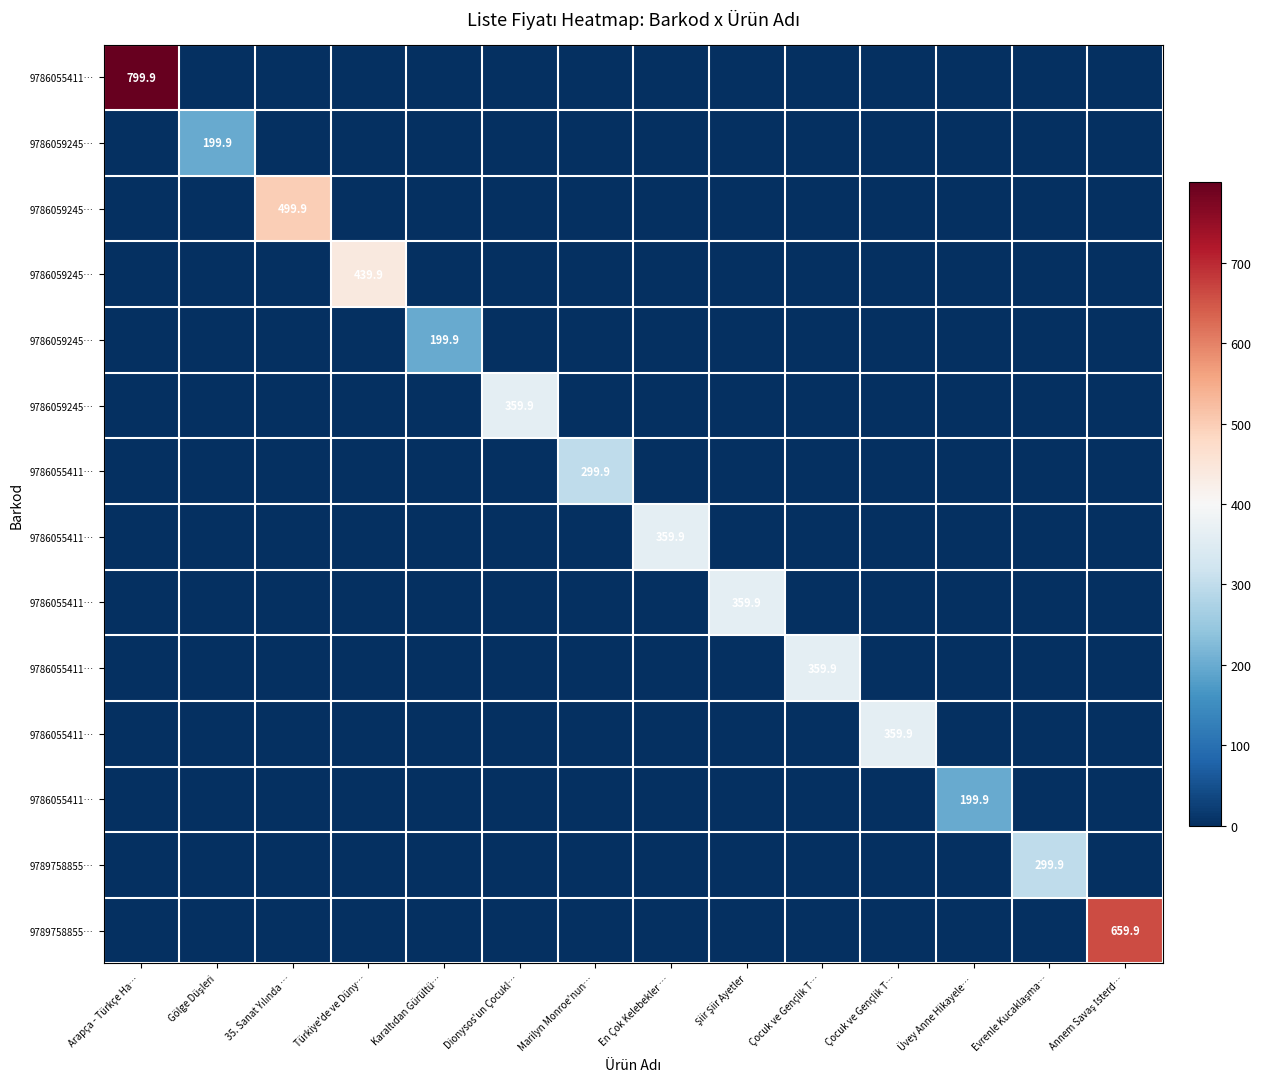

At which category is the sum across all series the highest?

Arapça - Türkçe Ha…